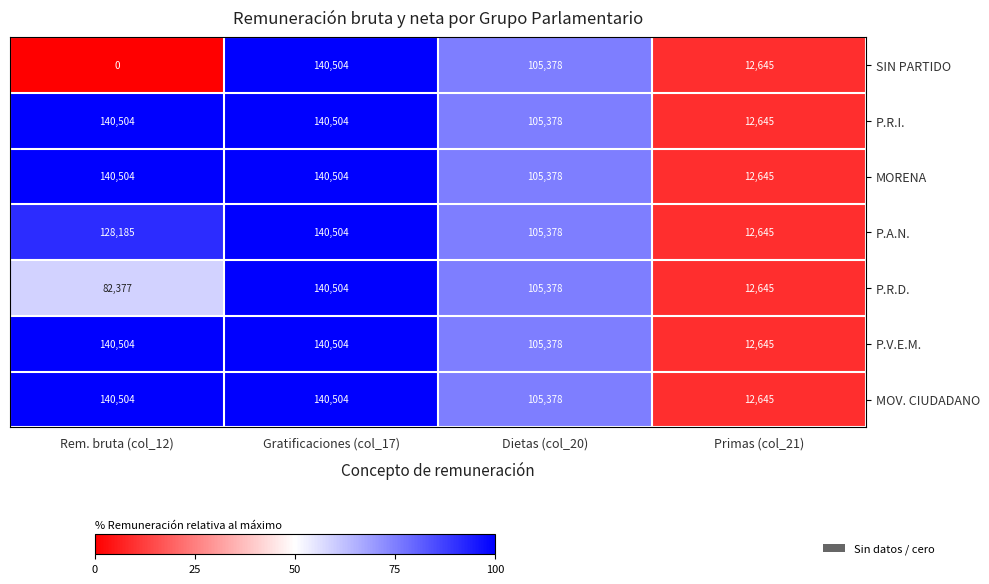

Rank the series by their maximum value, from highest to lowest.

SIN PARTIDO, P.R.I., MORENA, P.A.N., P.R.D., P.V.E.M., MOV. CIUDADANO